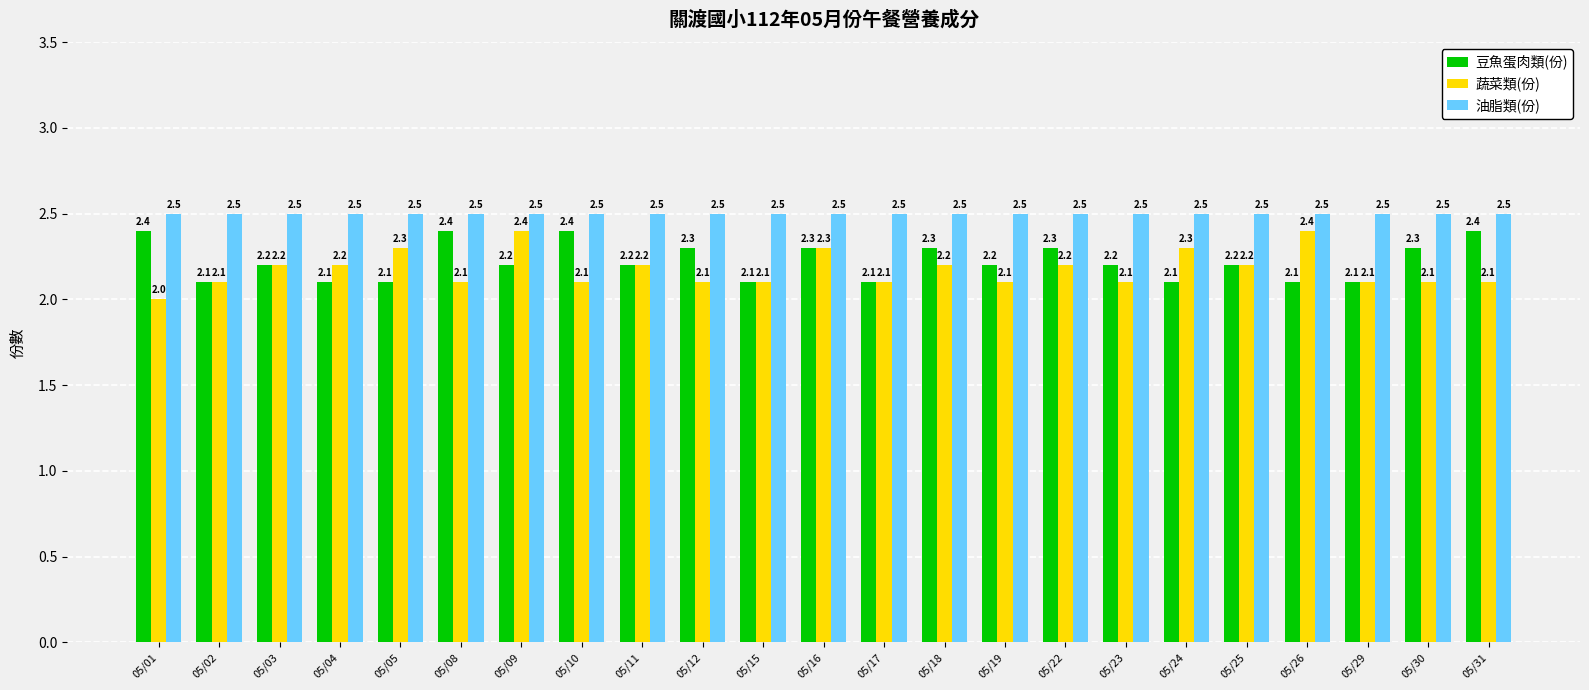

What is the total value across all series at 05/01?

6.9